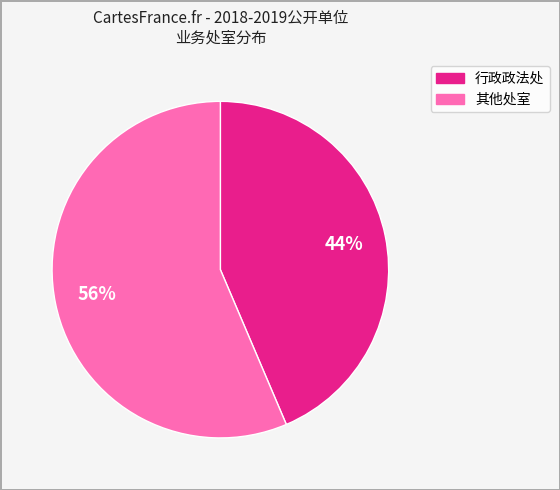

To the nearest percent, what is the average slice percentage?

50%